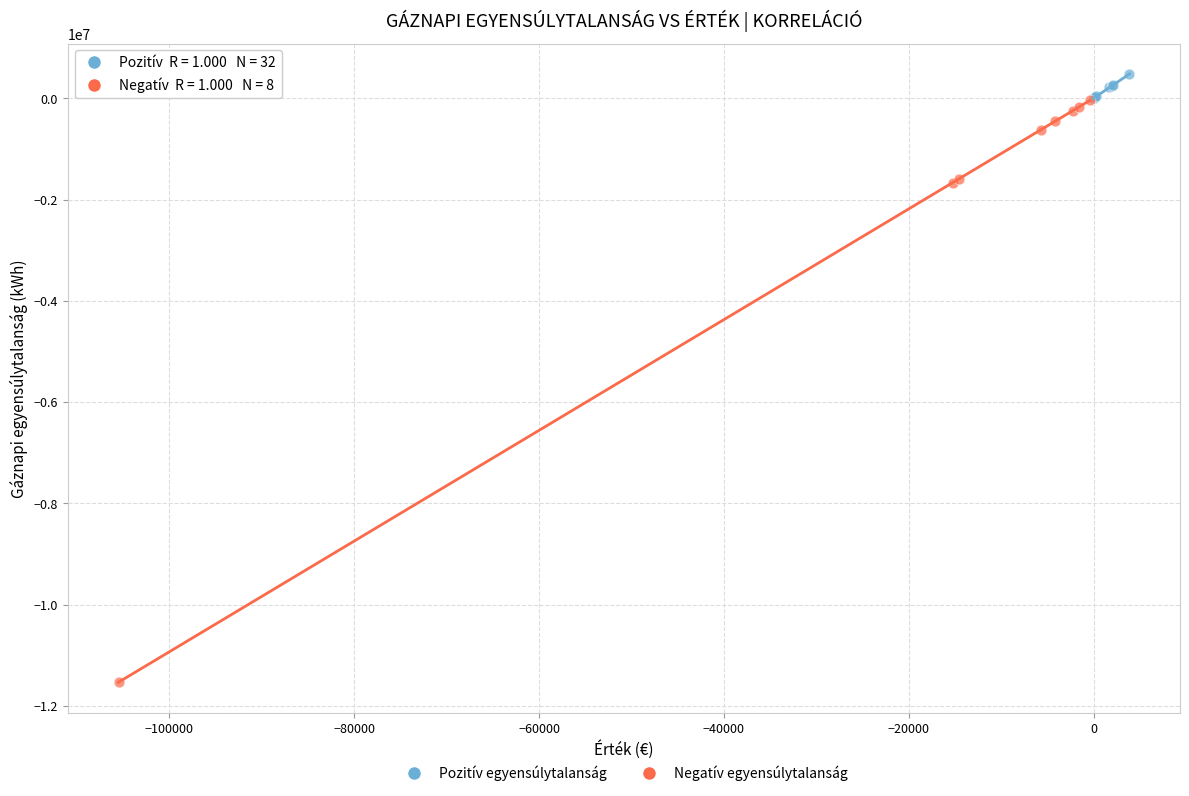

Which series contains the highest Y value?

Pozitív egyensúlytalanság